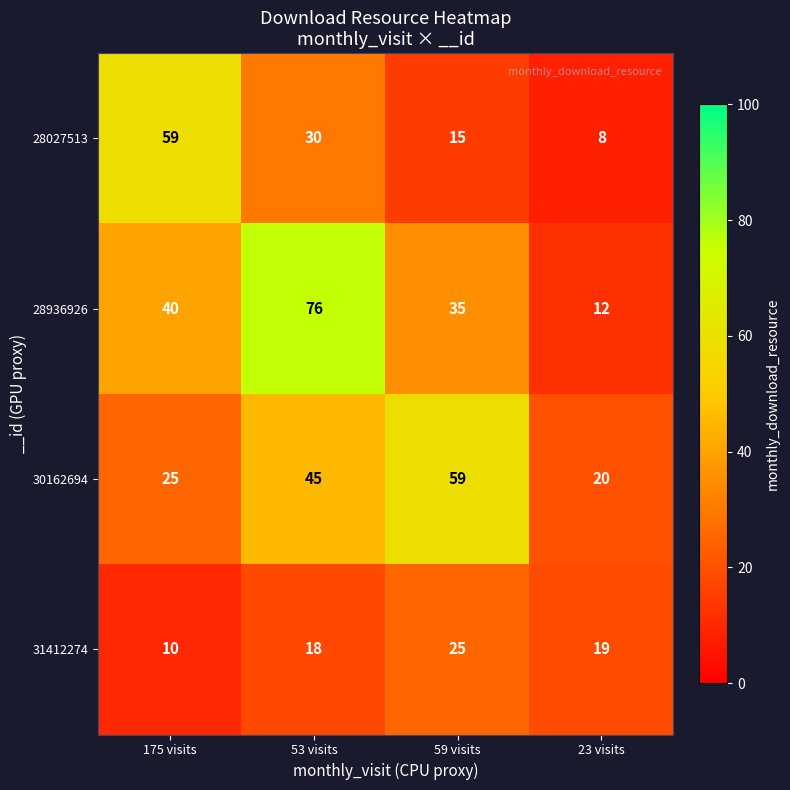

Which series has the widest spread of values?

28936926